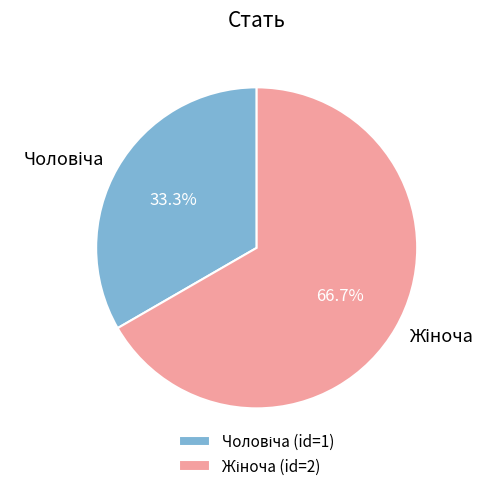

Is there a majority slice in this chart?

Yes